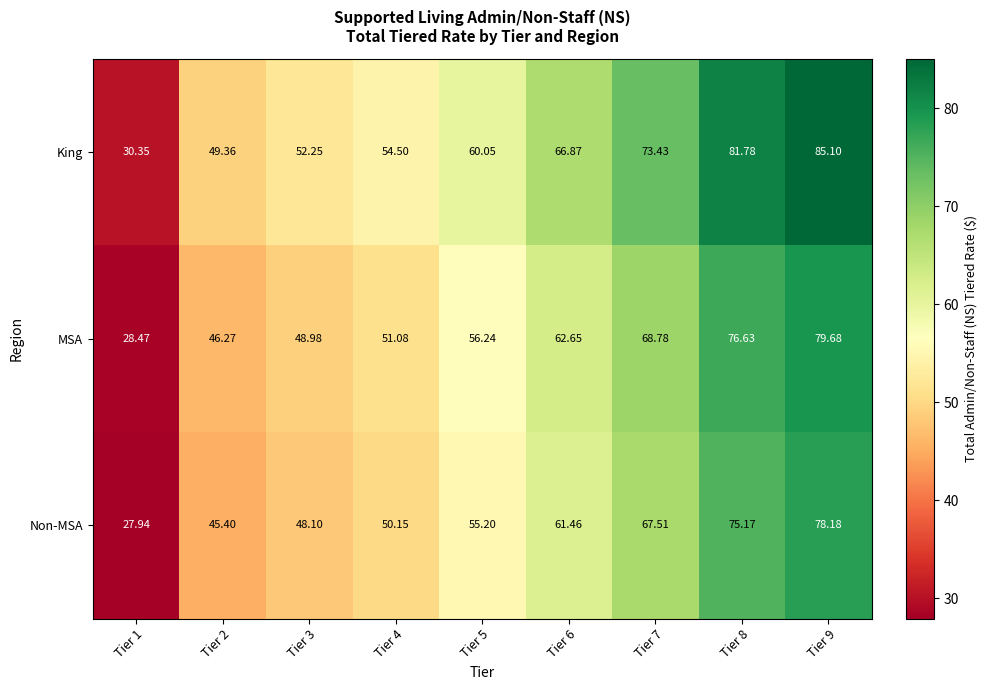

Which series has the largest total across all categories?

King